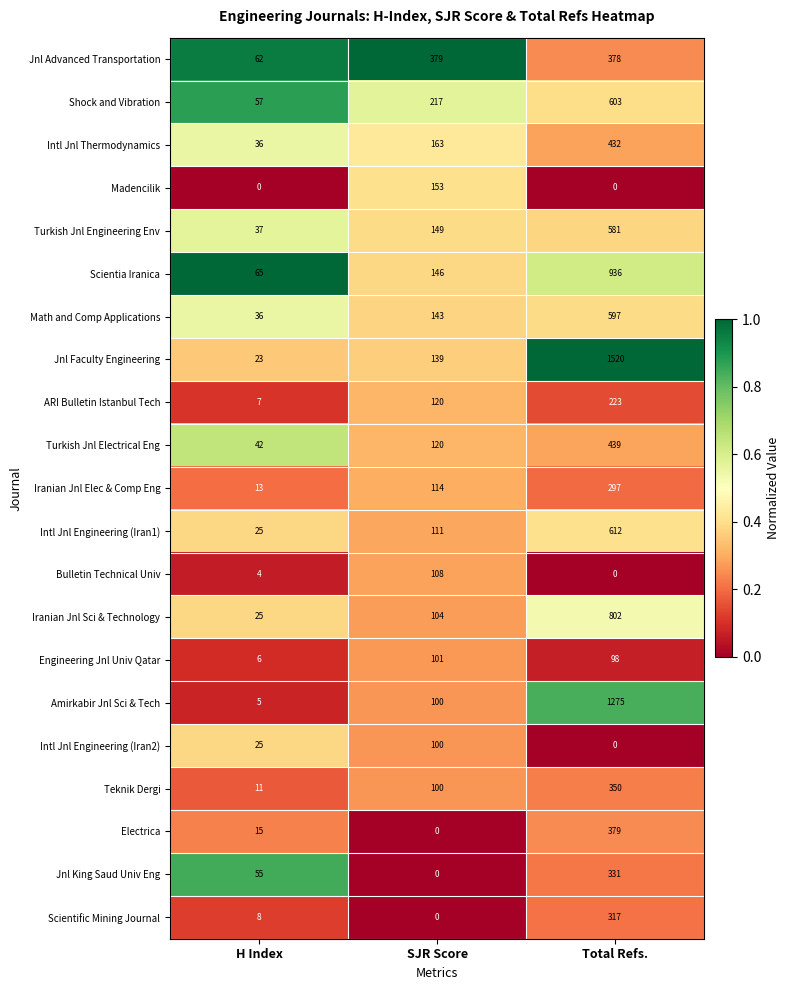

What is the difference between the second highest and minimum values in the Jnl King Saud Univ Eng series?

55